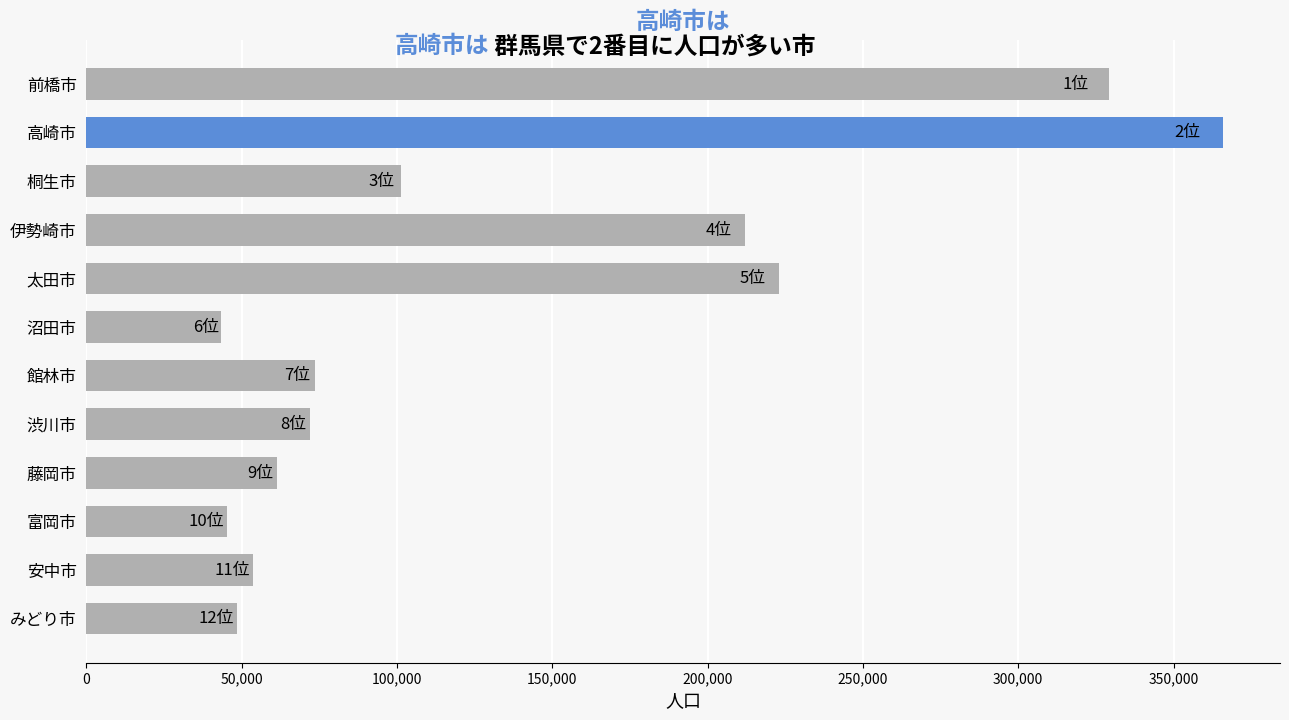

Where is the data nearest to the value 204752?

伊勢崎市